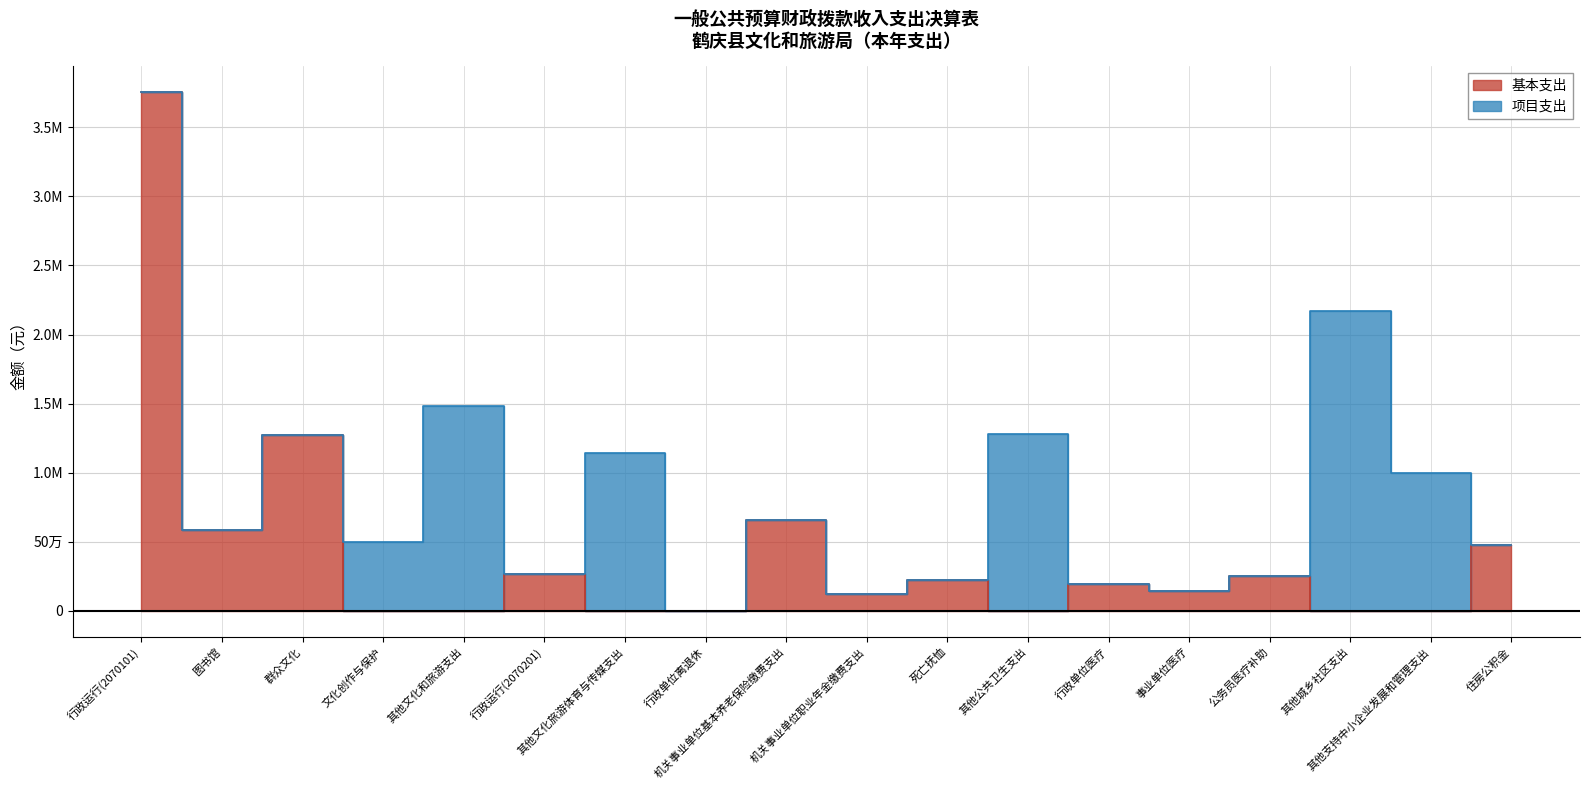

Is this an area chart (filled region under the line)?

No